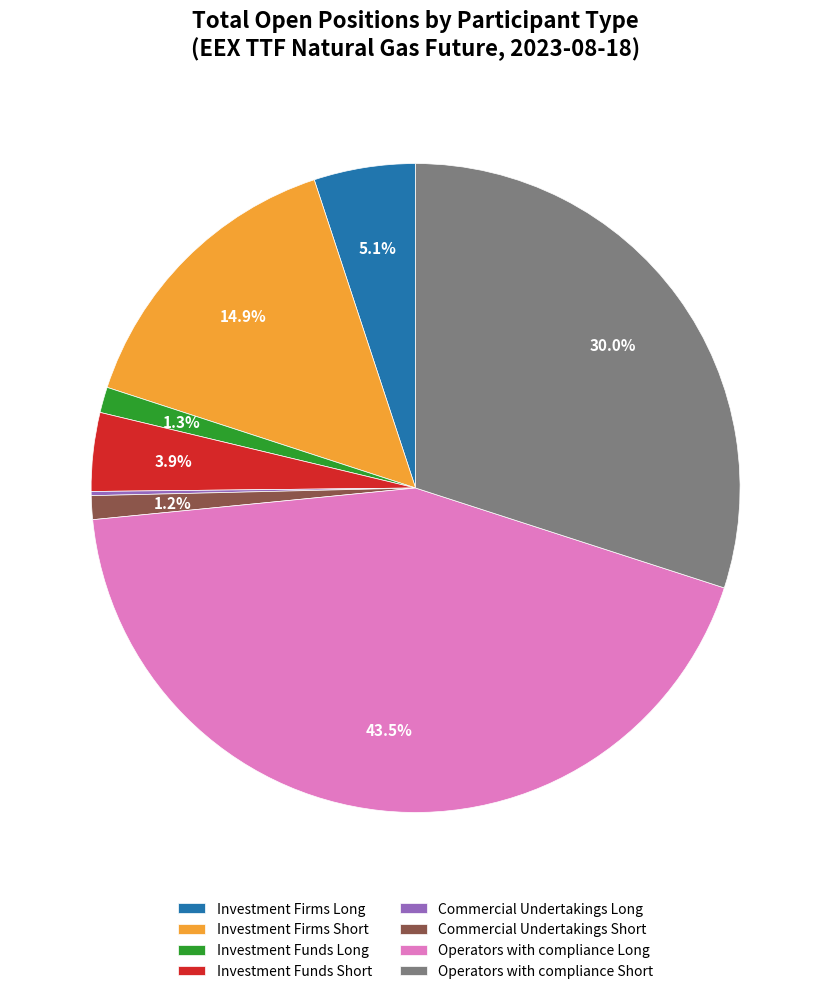

True or false: Operators with compliance Short accounts for 30% of the total.

True